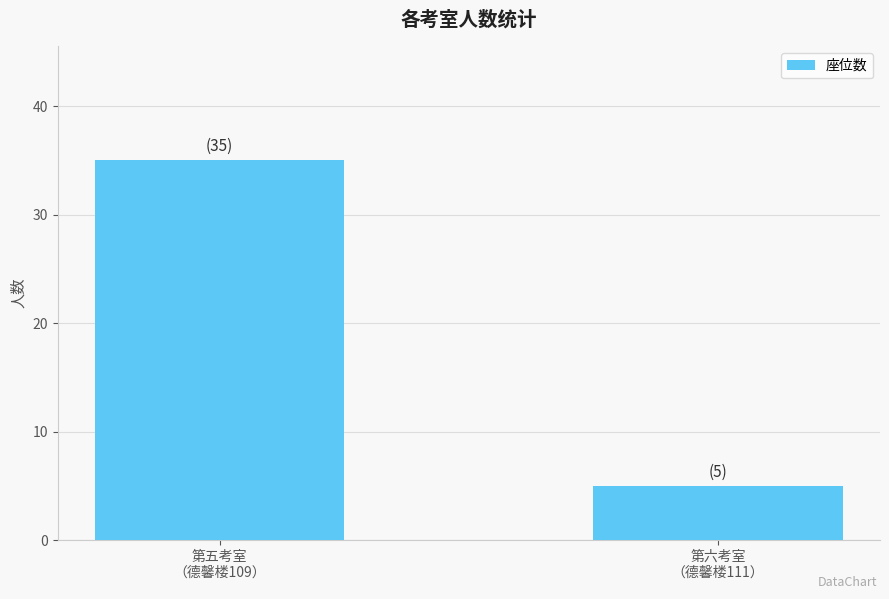

What is the label of the 1st bar from the left?

第五考室
（德馨楼109）